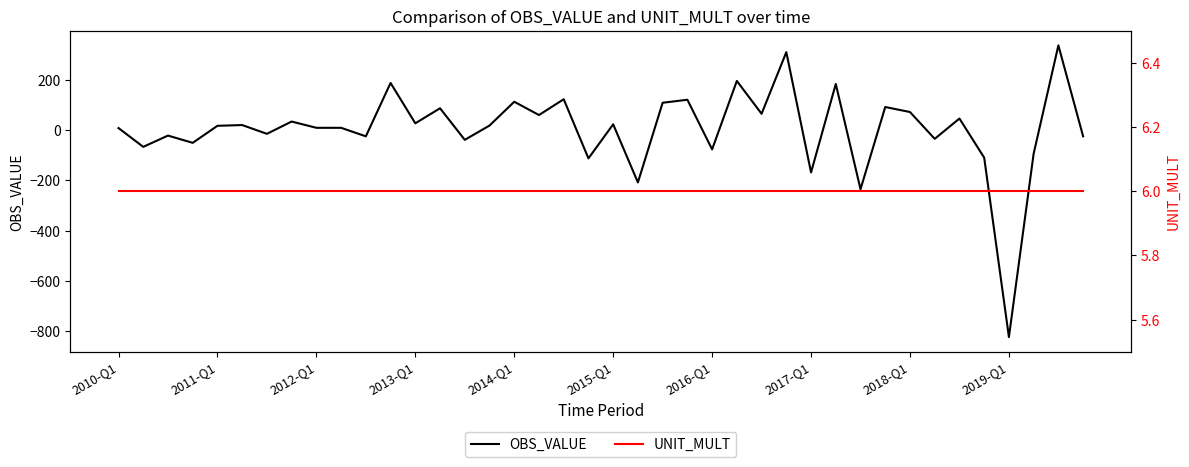

Reading left to right, transcribe all the data shown in this chart.

OBS_VALUE: 9	-66	-21	-50	18	21	-14	35	10	10	-24	189	28	88	-38	19	114	61	124	-112	24	-208	110	122	-76	197	66	312	-168	185	-235	93	73	-34	47	-109	-825	-93	339	-24
UNIT_MULT: 6	6	6	6	6	6	6	6	6	6	6	6	6	6	6	6	6	6	6	6	6	6	6	6	6	6	6	6	6	6	6	6	6	6	6	6	6	6	6	6